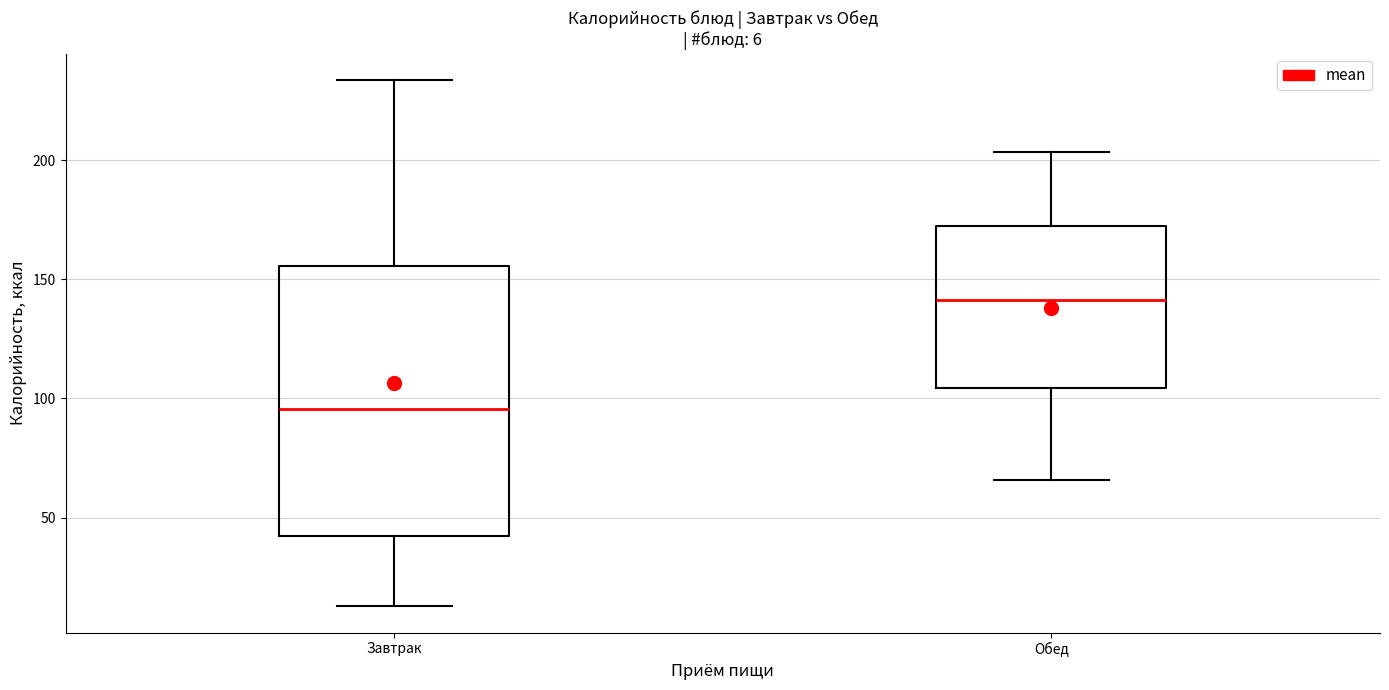

Which box has the highest median line?

Обед